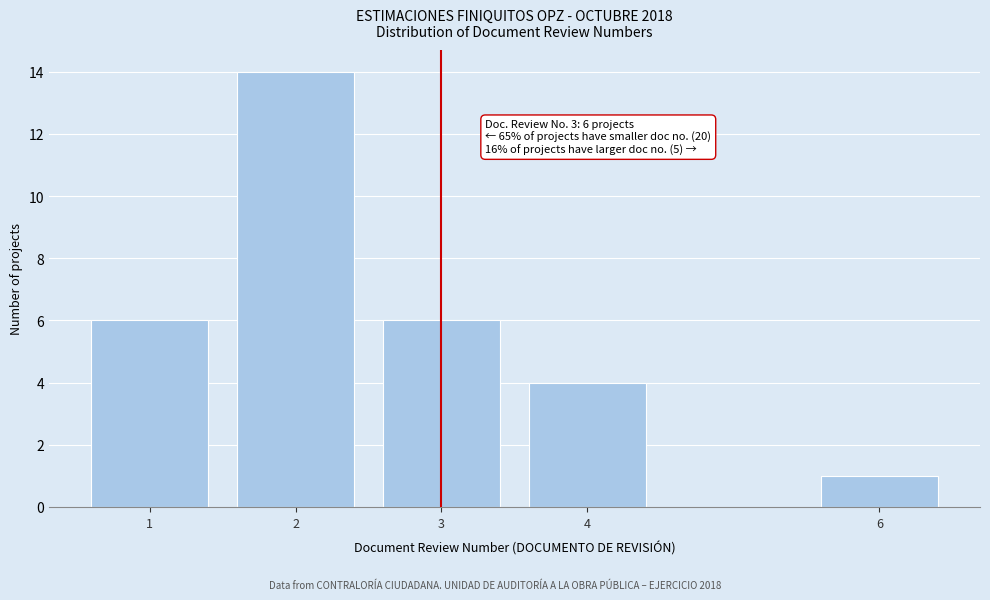

Reading right to left, extract all data points from this chart.

1	4	6	14	6